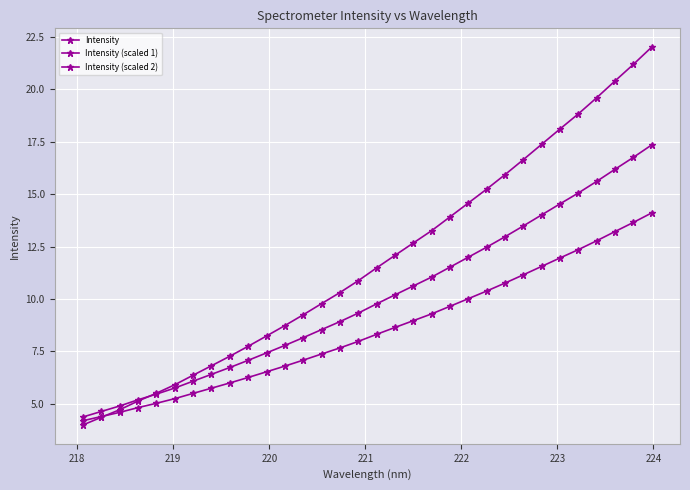

Which series has the largest total across all categories?

Intensity